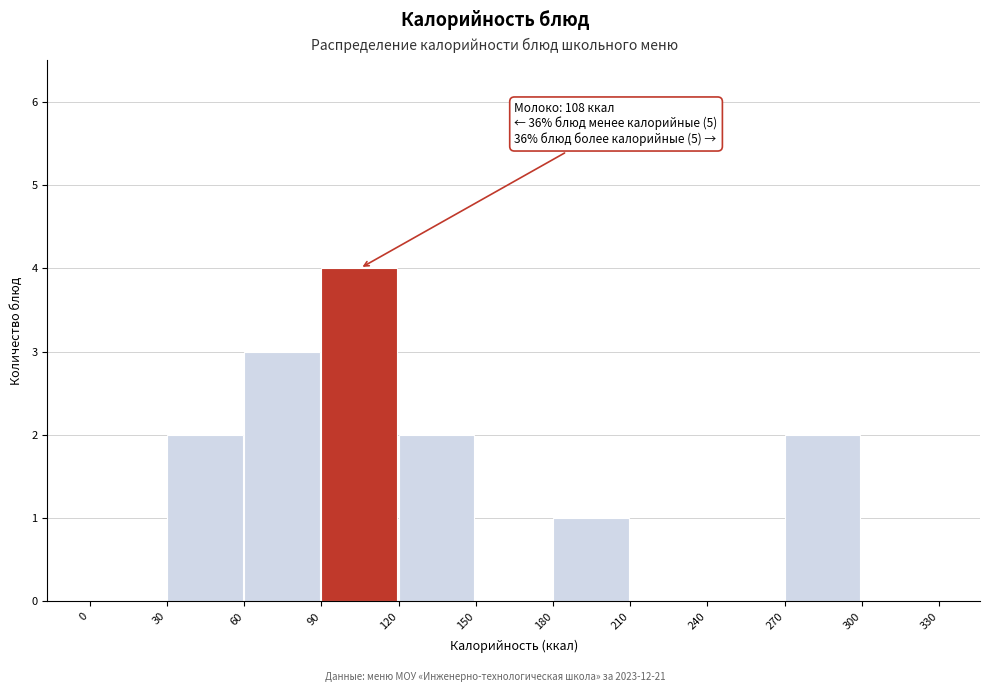

Which range on the x-axis has the tallest bar?

90 to 120